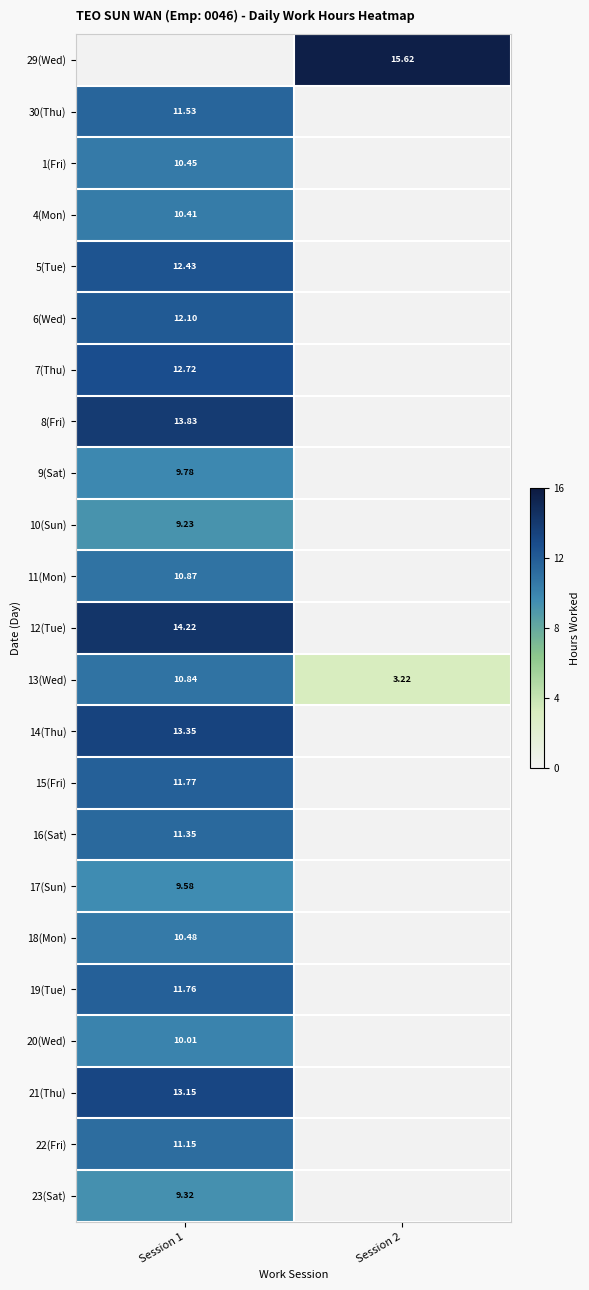

Read the 6(Wed) value at Session 1.

12.1